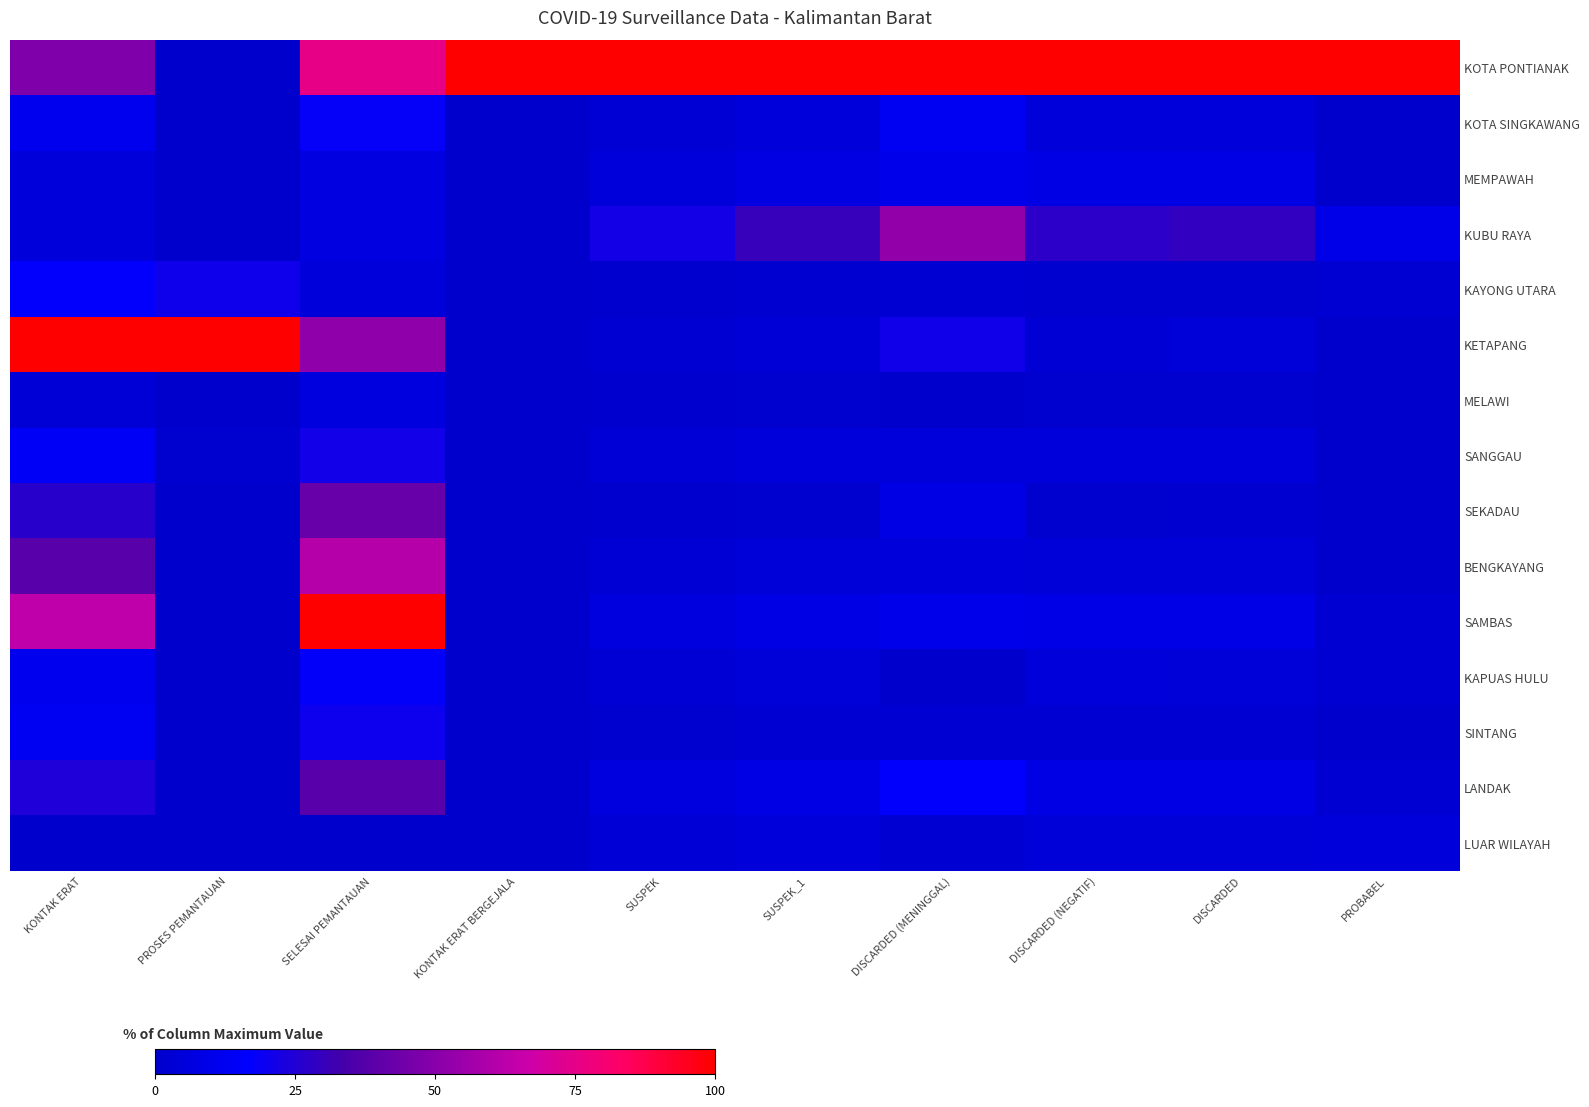

At which category is the sum across all series the highest?

SELESAI PEMANTAUAN